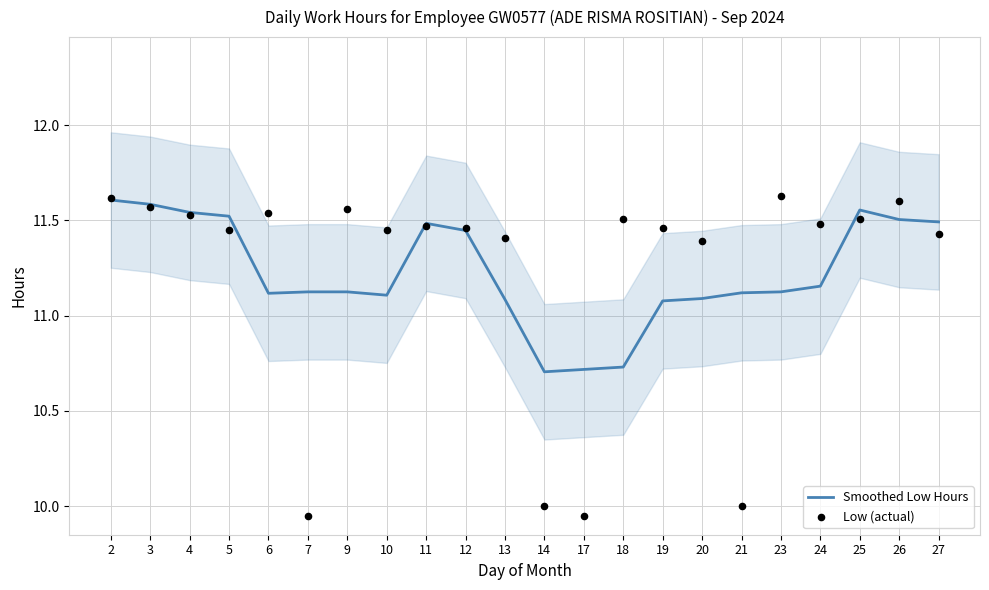

What is the total value across all series at 9?

22.7